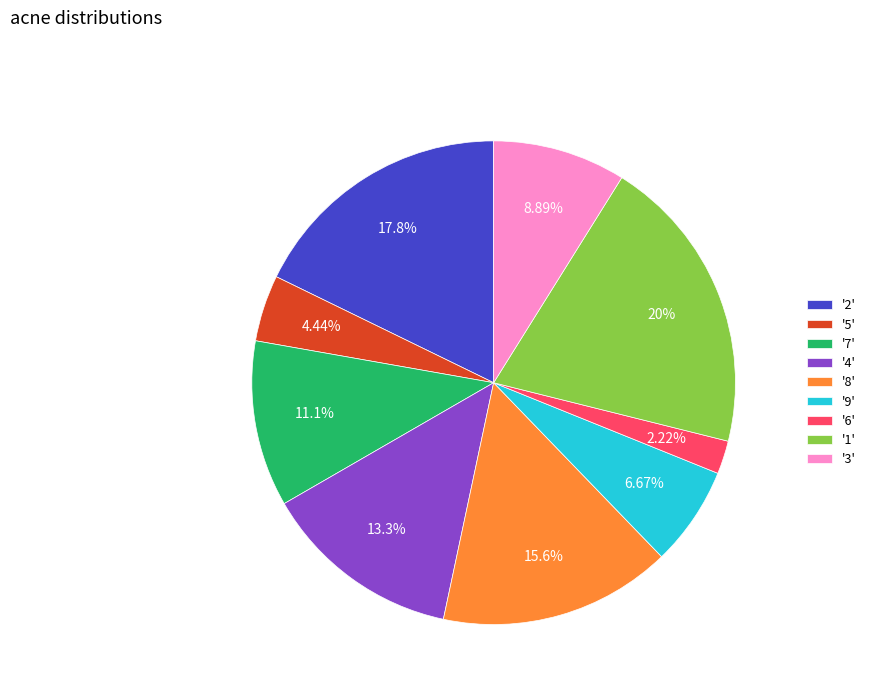

To the nearest percent, what is the average slice percentage?

11%